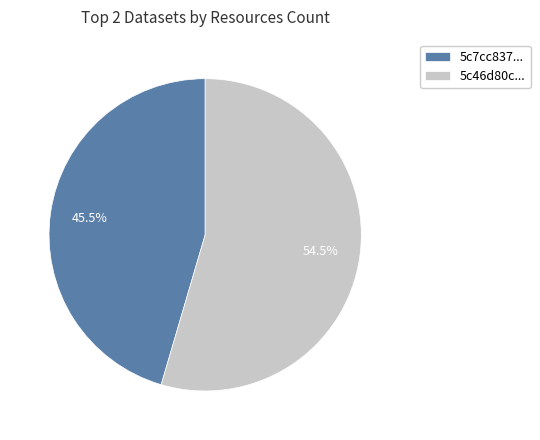

Between 5c7cc837... and 5c46d80c..., which is larger?

5c46d80c...